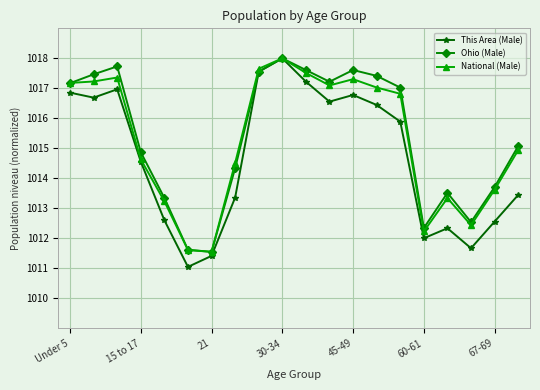

What is the value of the This Area (Male) point at the 18th from the left?

1011.7